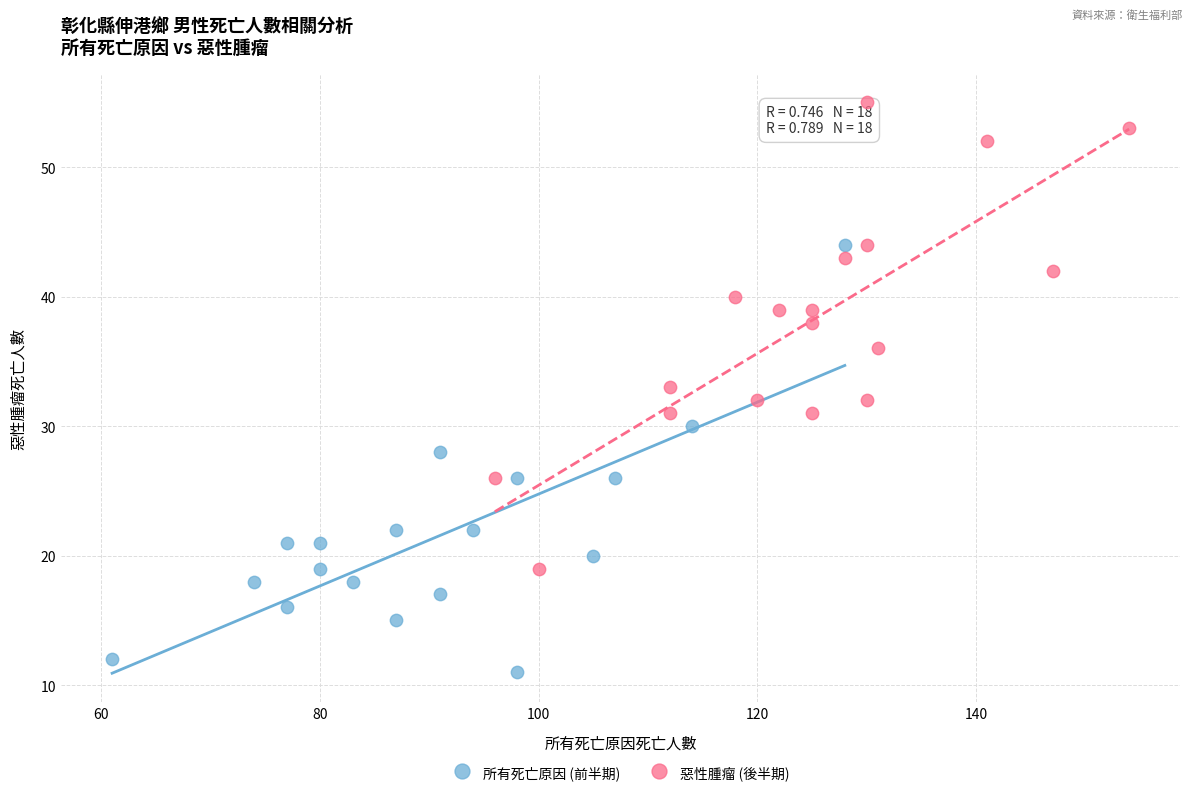

Which series has the widest spread of Y values?

惡性腫瘤 (後半期)